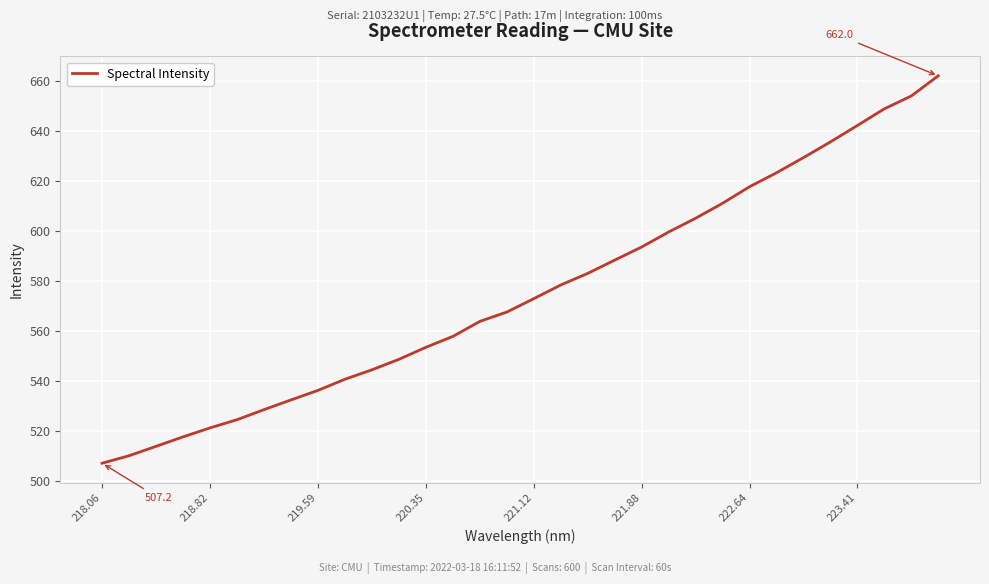

True or false: there are more than 0 points higher than both neighbors.

False